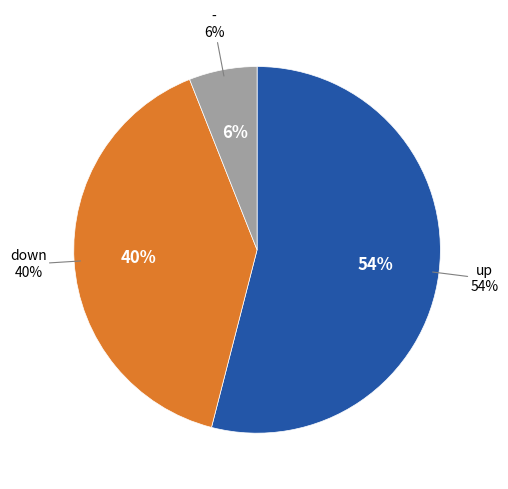

What percentage is the down slice, to the nearest percent?

40%